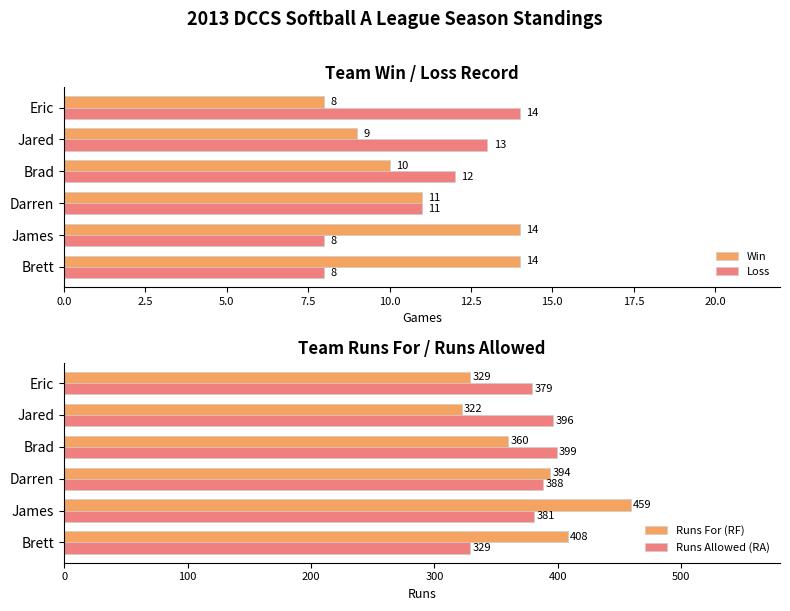

The value of Runs Allowed (RA) at James is 514. True or false?

False